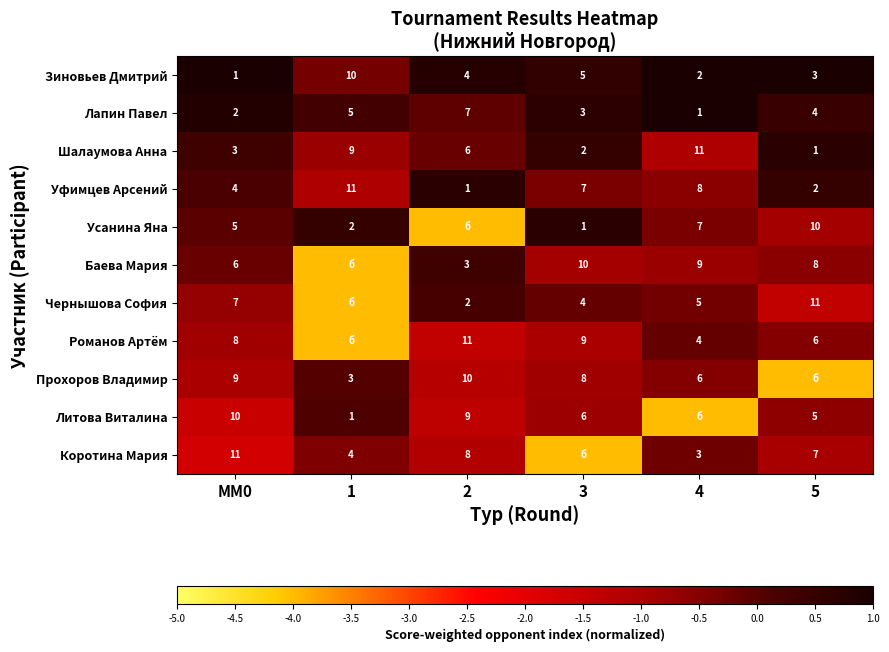

The Литова Виталина series shows 16 at MM0. True or false?

False